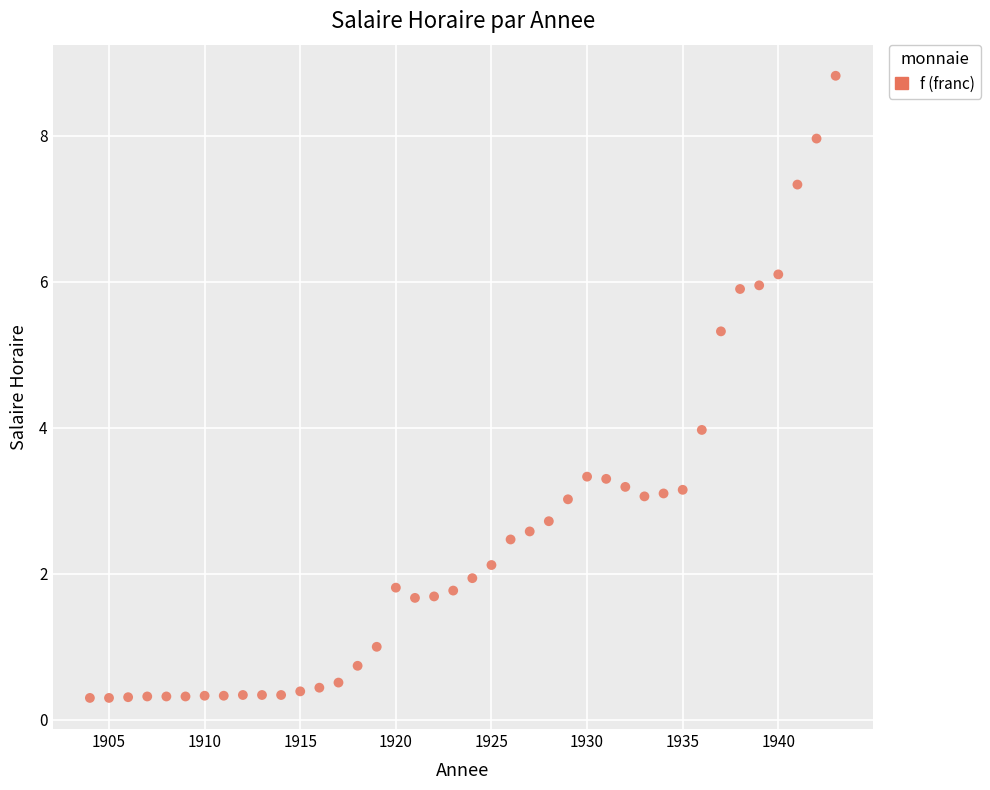

What is the range of Y values (max minus min)?

8.5